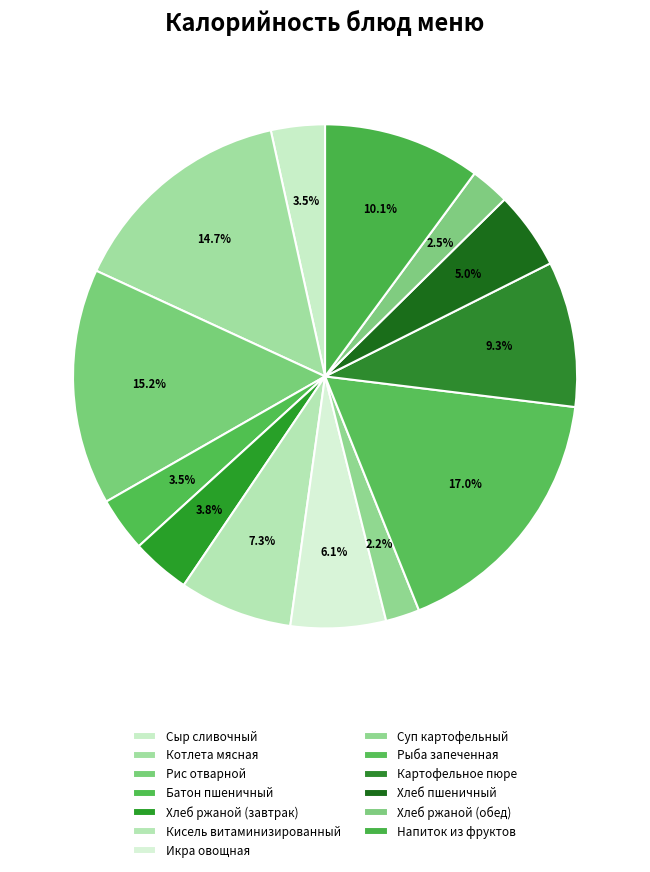

How many slices are in this pie chart?

13